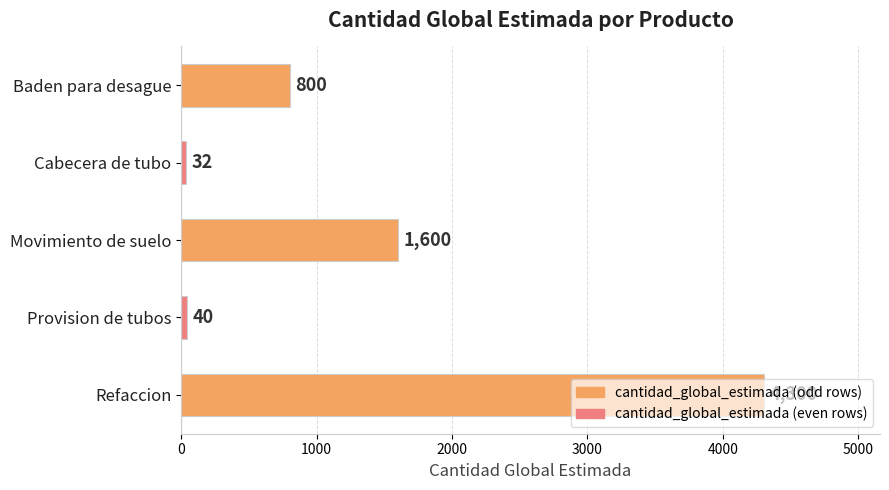

What is the ratio of the value at Movimiento de suelo to the value at Baden para desague?

2.0